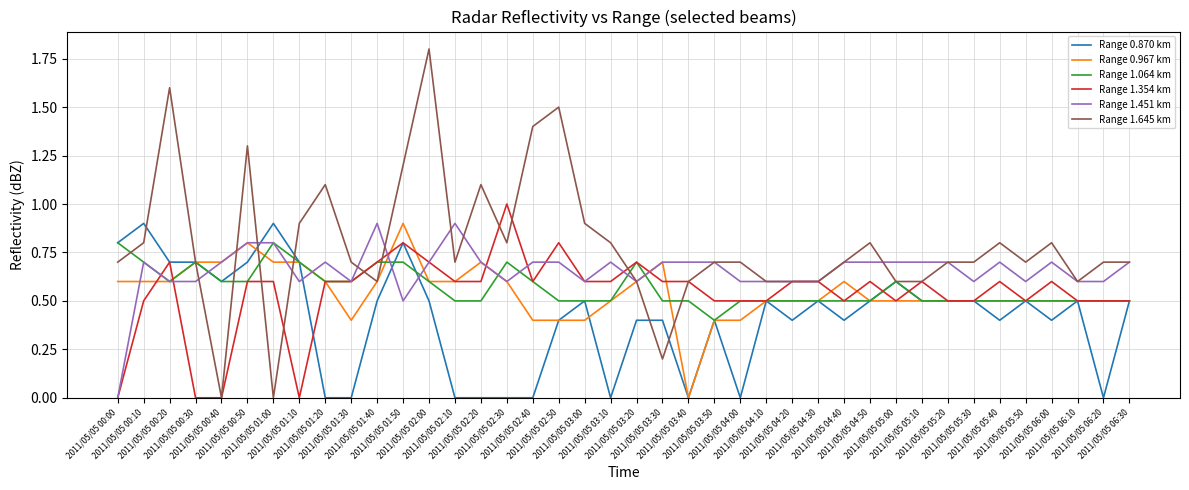

Which series has the widest spread of values?

Range 1.645 km